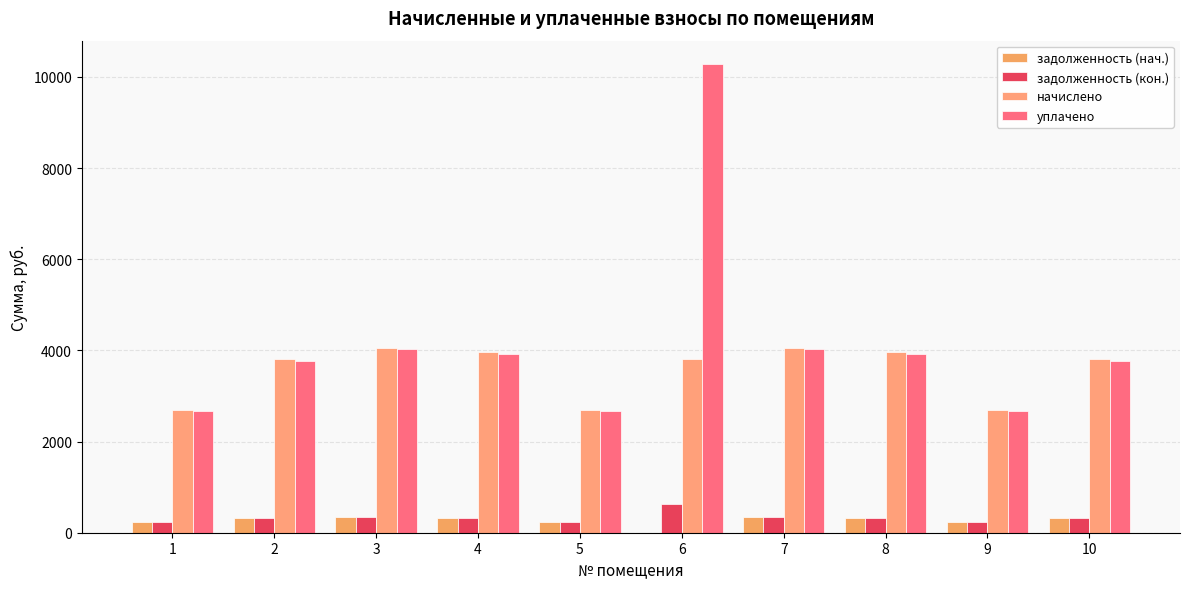

At which label is задолженность (нач.) closest to 169?

1